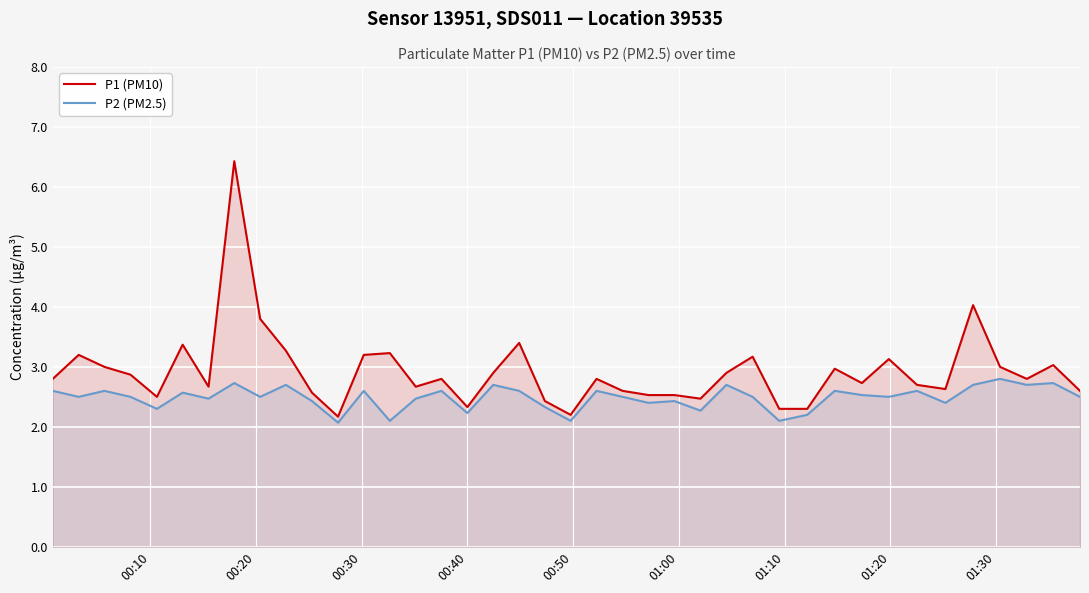

What is the difference between the maximum and minimum values in the P1 (PM10) series?

4.3